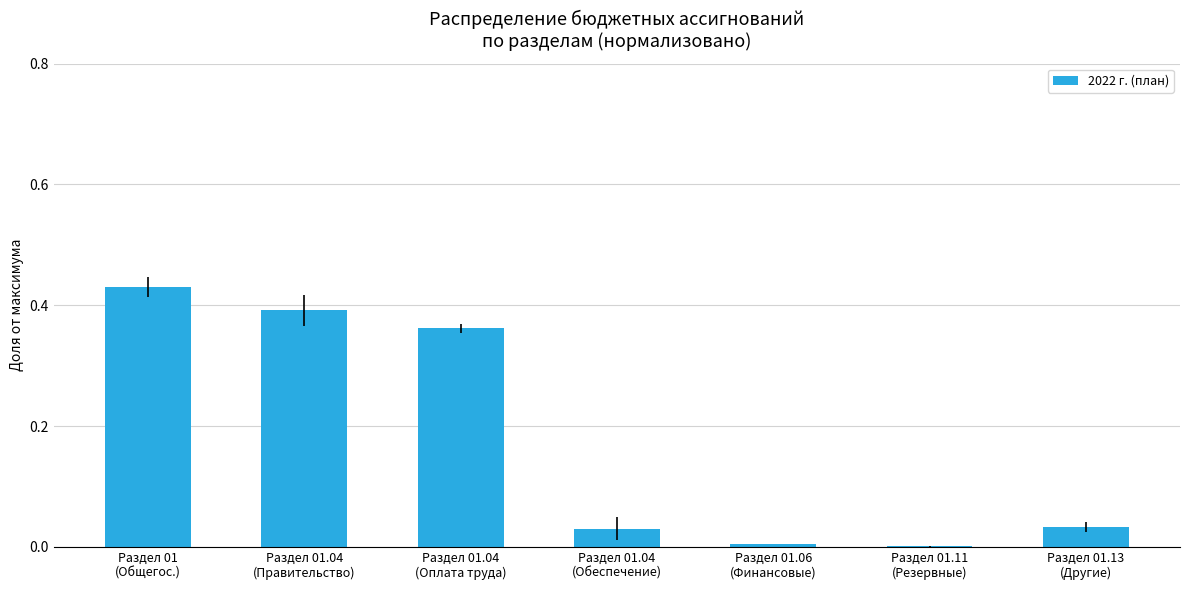

What is the sum of all values?

1.3